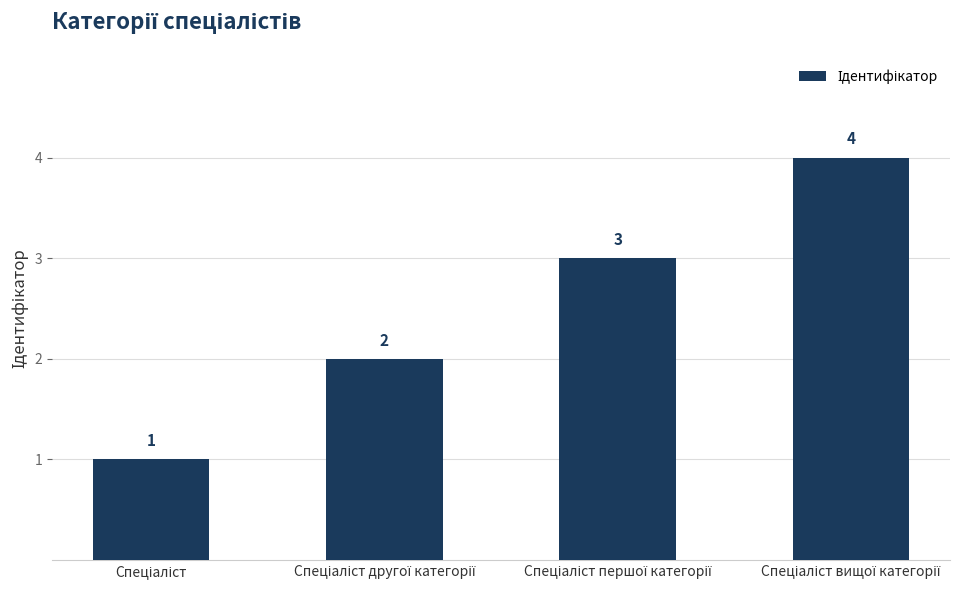

What is the greatest value displayed?

4